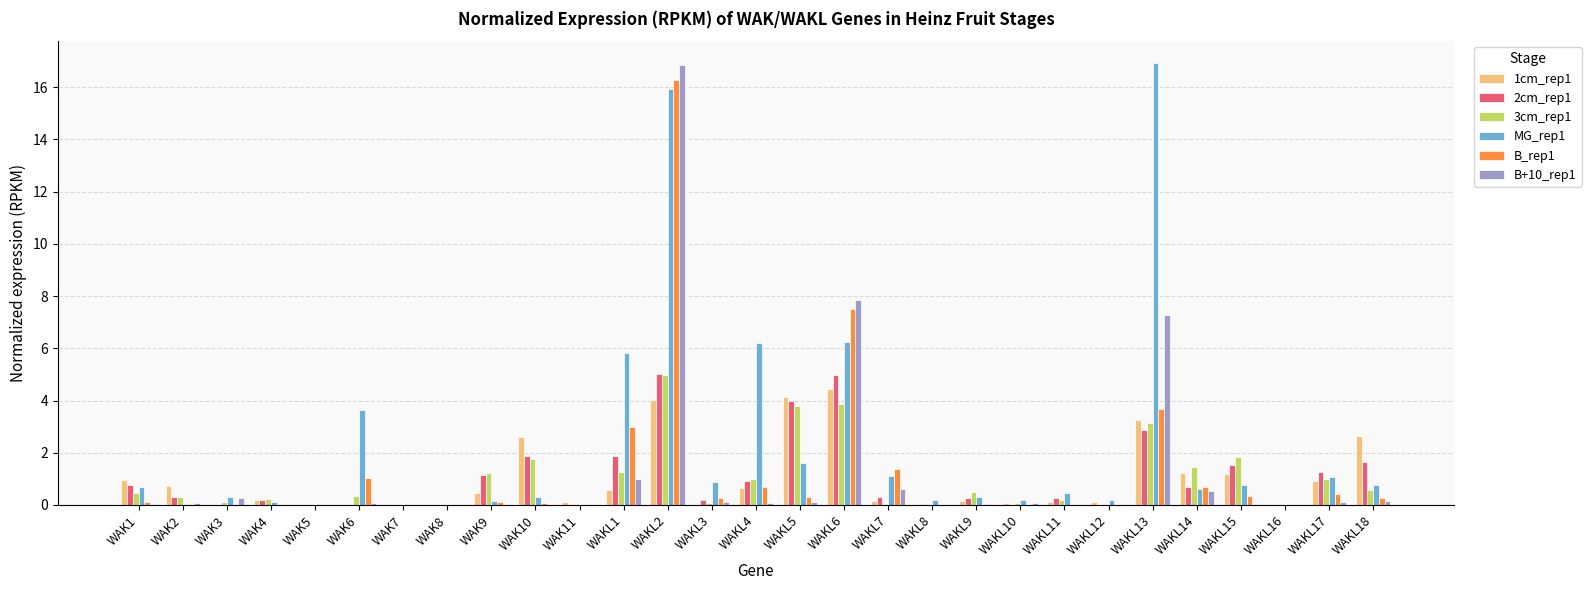

At which label is B+10_rep1 closest to 8?

WAKL6